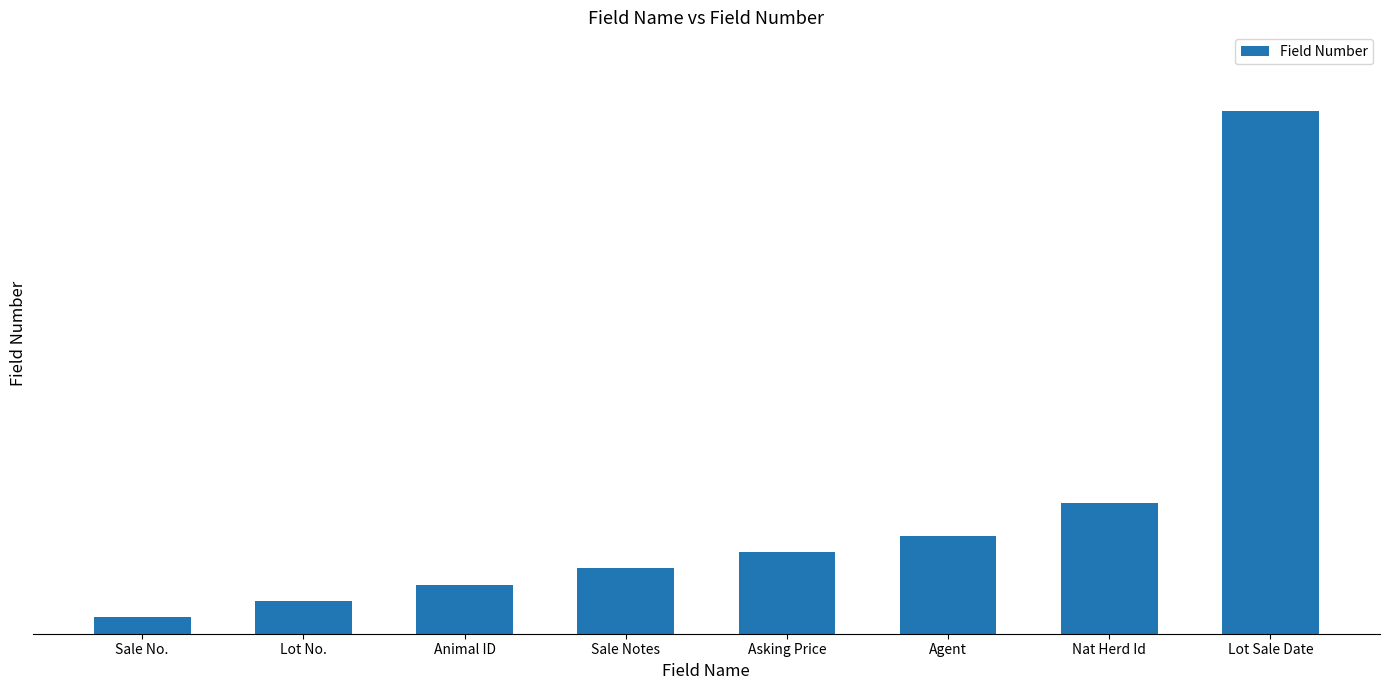

Does the chart contain any negative values?

No